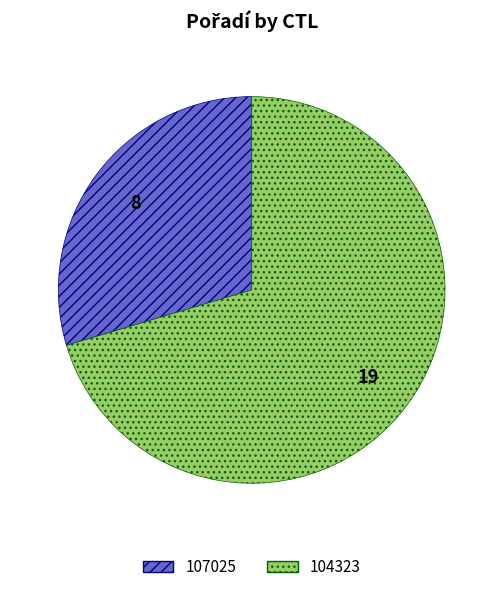

Which category accounts for the majority?

104323